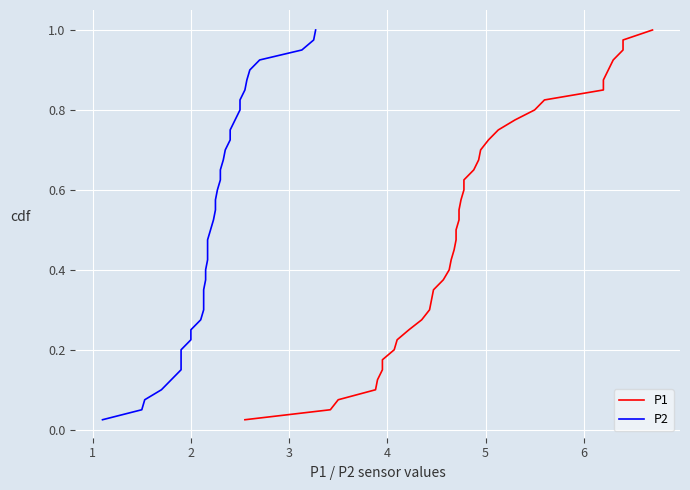

True or false: P1 and P2 cross at least once.

False